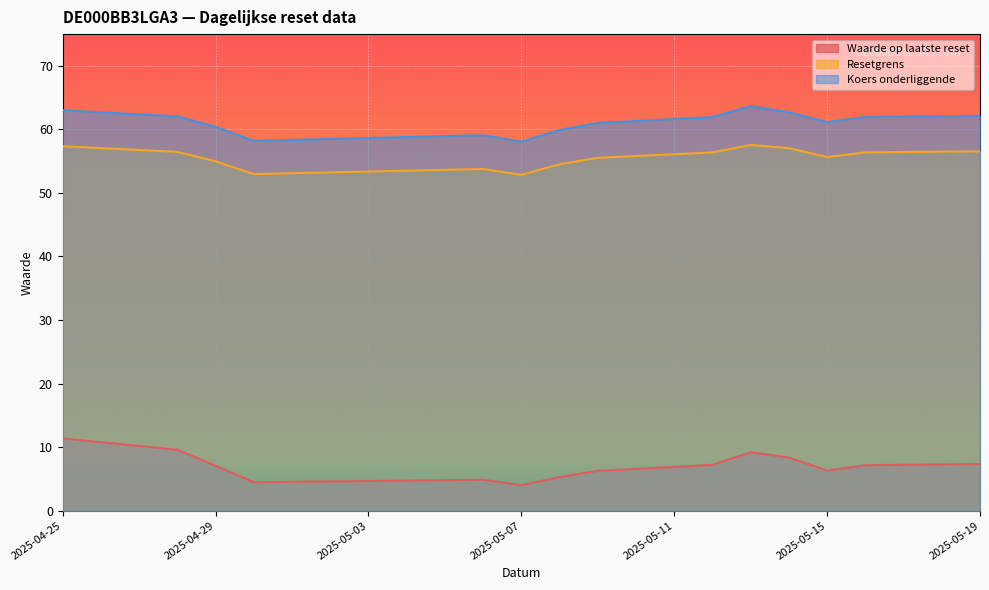

True or false: Resetgrens and Waarde op laatste reset intersect in this chart.

False